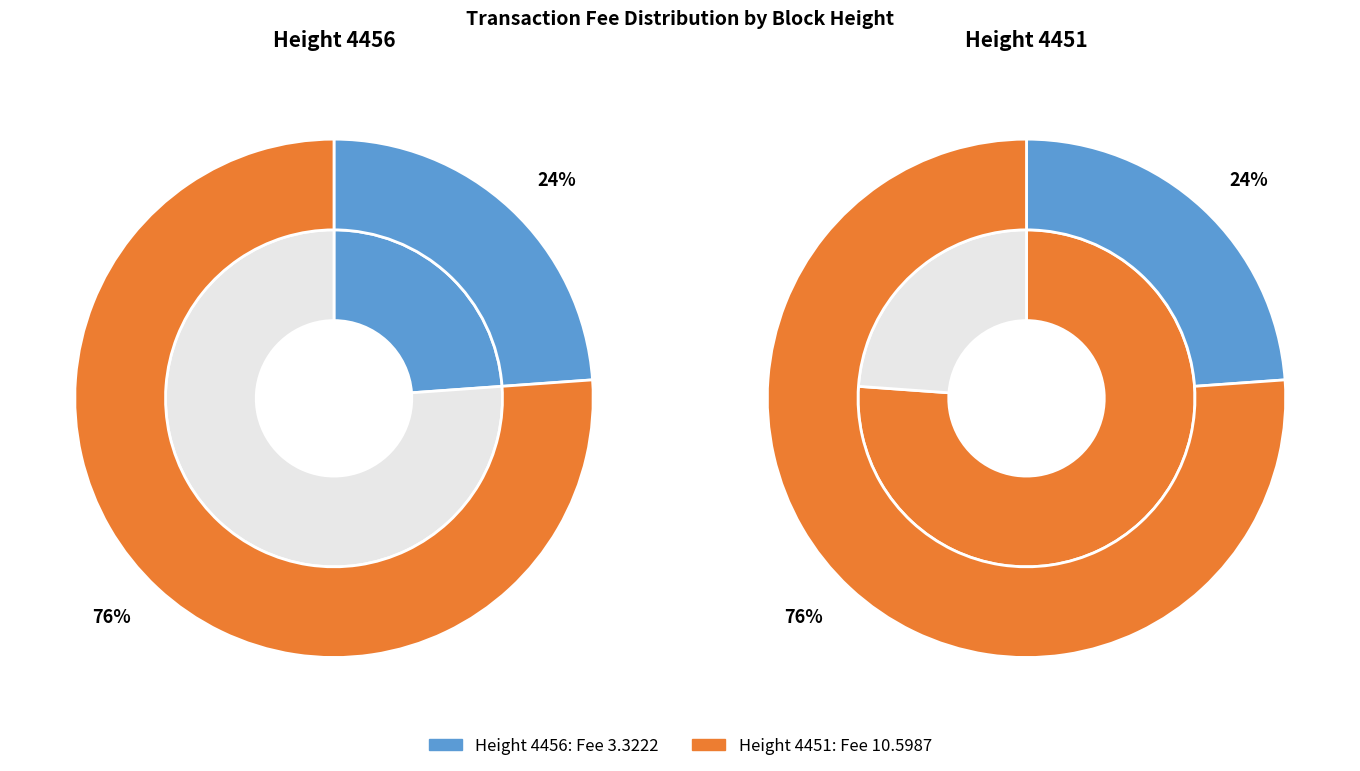

Do 4456 and 4451 together represent more than half of the pie?

Yes